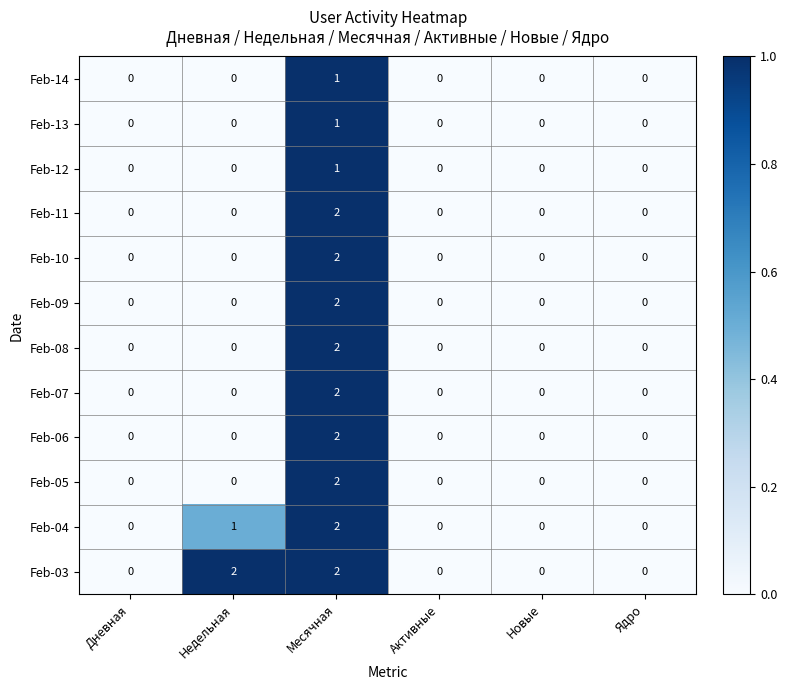

Where is Feb-04 nearest to the value 1?

Недельная